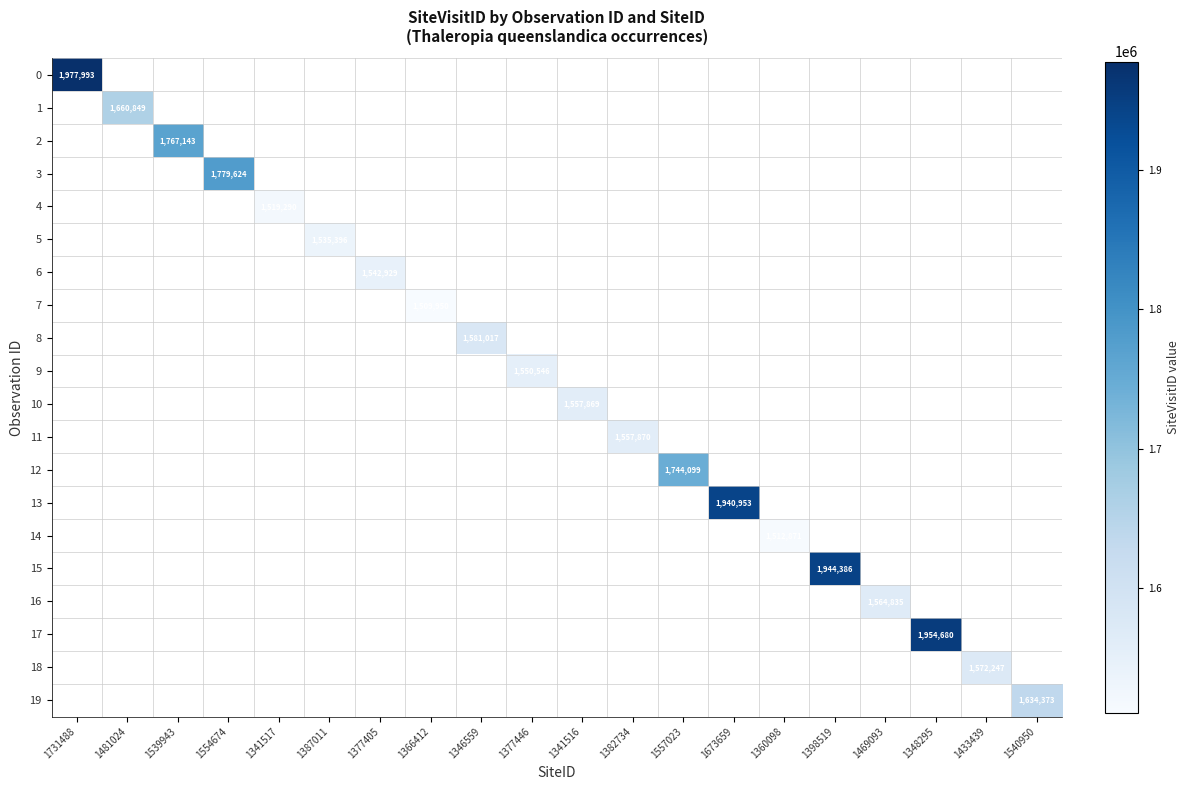

Which series changed the most between 1341516 and 1382734?

11